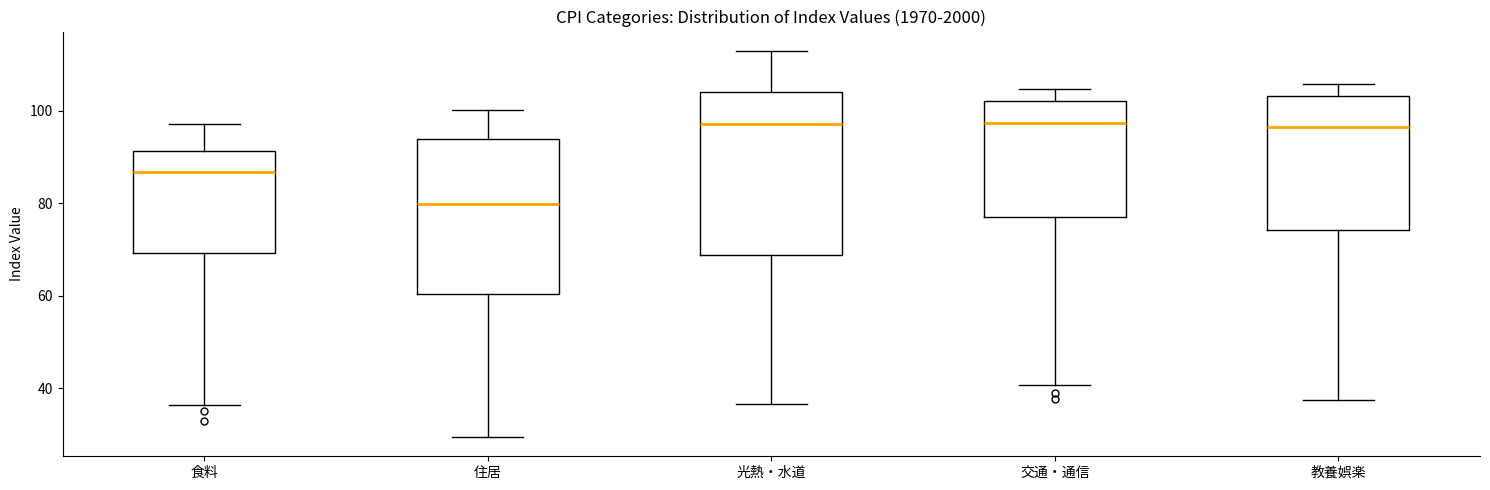

Which box has the lowest median line?

住居